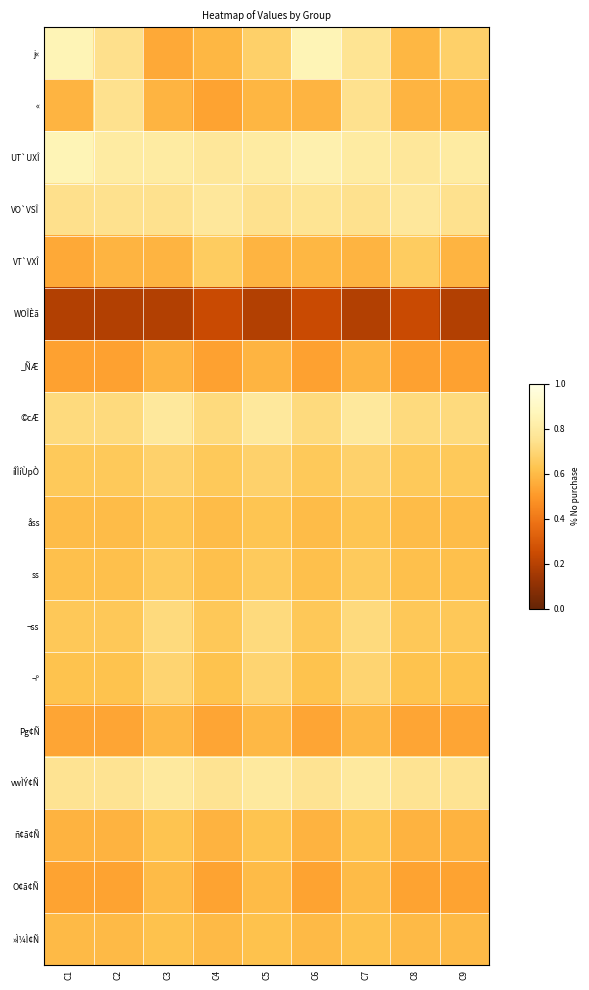

At how many categories does at least one series exceed 0?

9